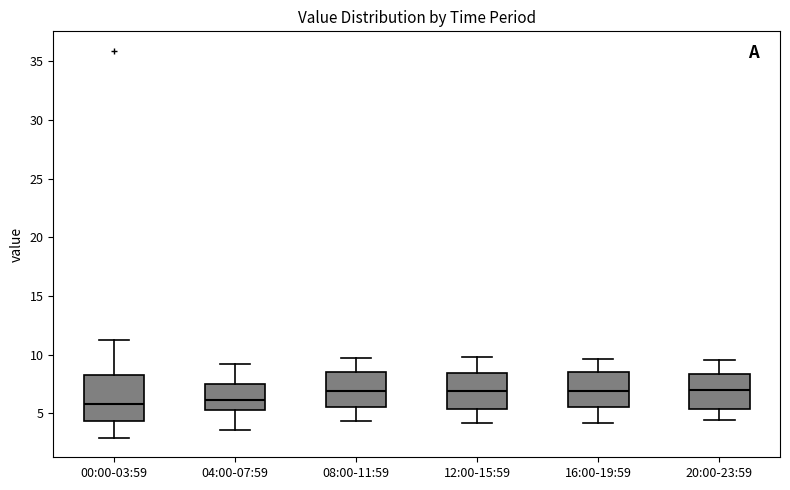

Comparing the boxes themselves (not the whiskers), which one is the tallest?

00:00-03:59